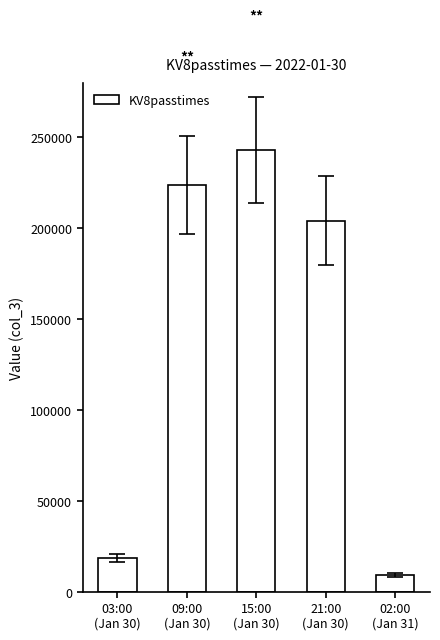

What is the label of the 2nd bar from the left?

09:00
(Jan 30)